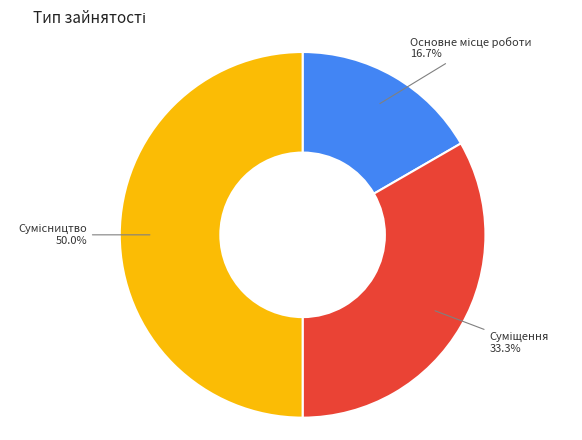

To the nearest percent, what is the average slice percentage?

33%